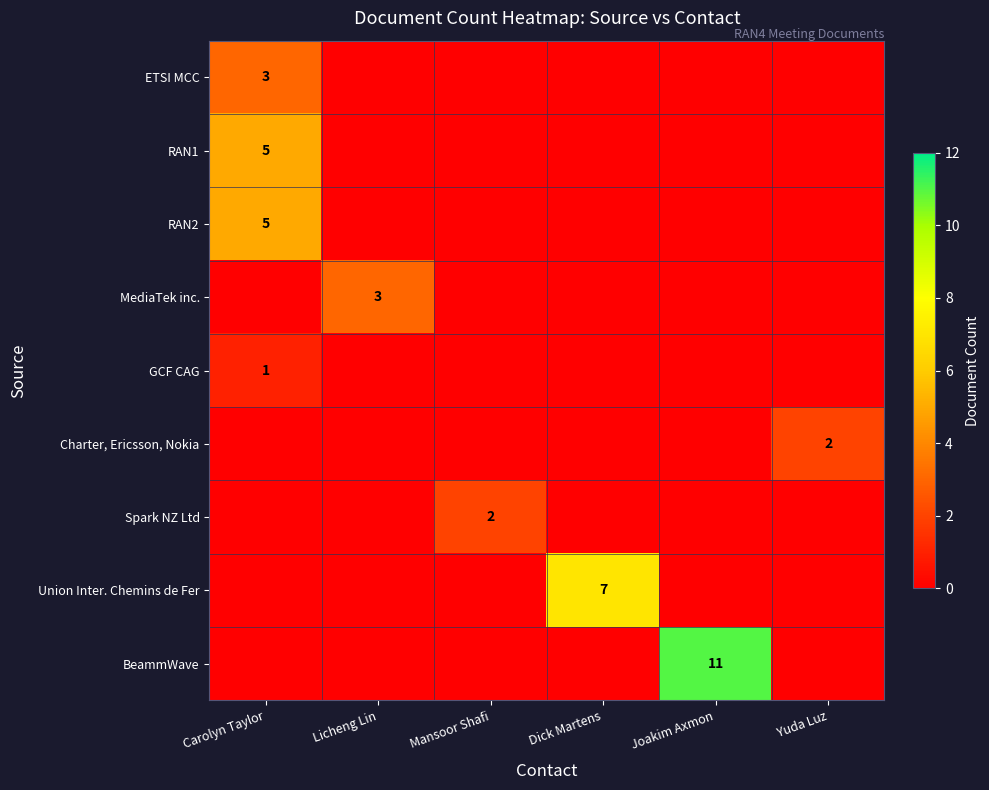

The RAN1 series shows 5 at Carolyn Taylor. True or false?

True